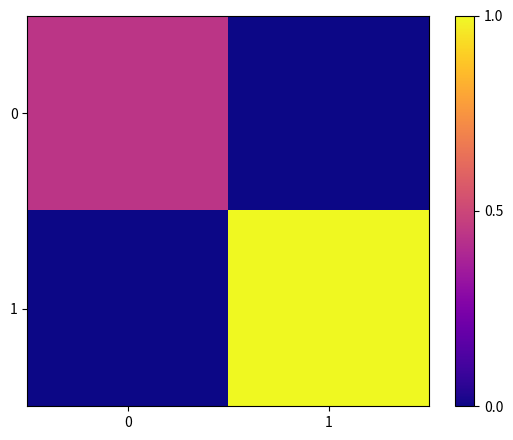

Reading right to left, what are all the values shown in this chart?

0: 1=0.0	0=0.4
1: 1=1.0	0=0.0